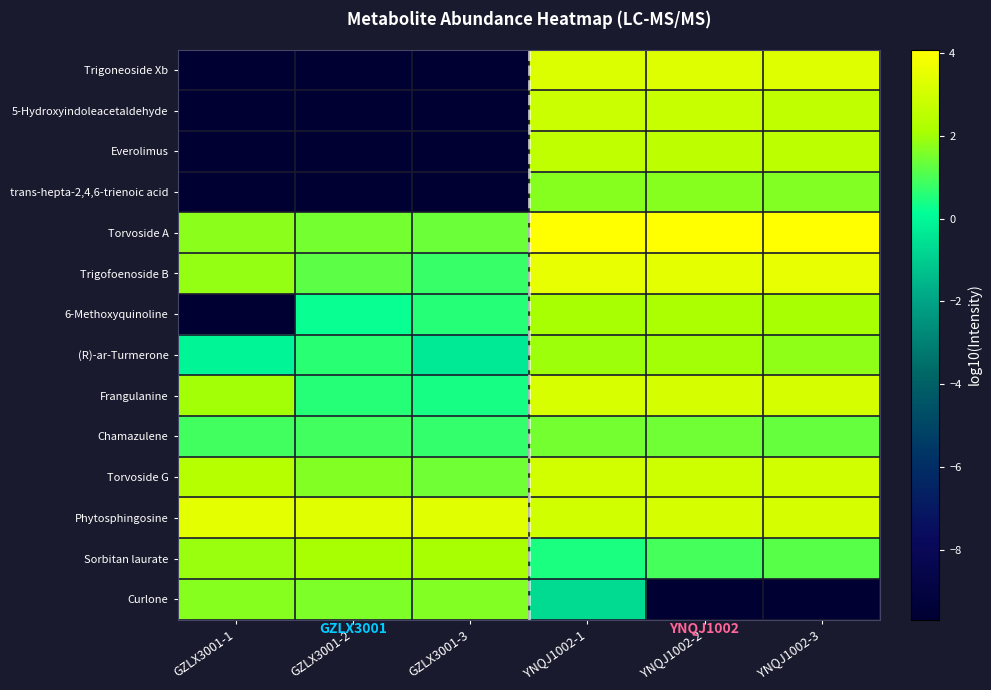

At which category does the chart reach its peak across all series?

YNQJ1002-3